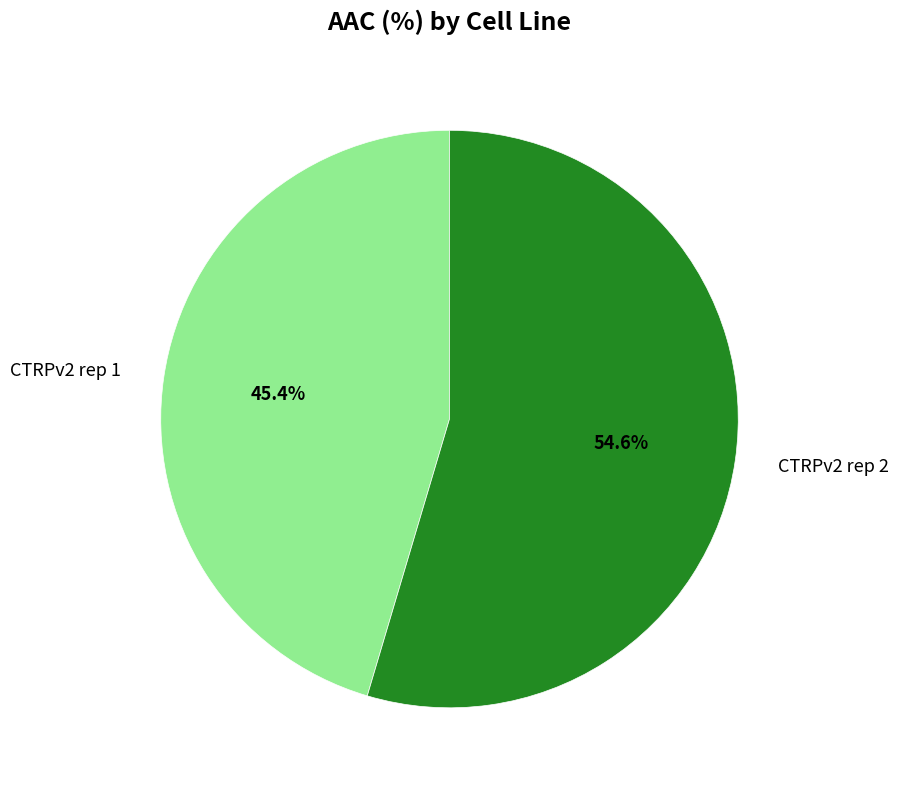

Rank the categories by value from lowest to highest.

CTRPv2 rep 1, CTRPv2 rep 2